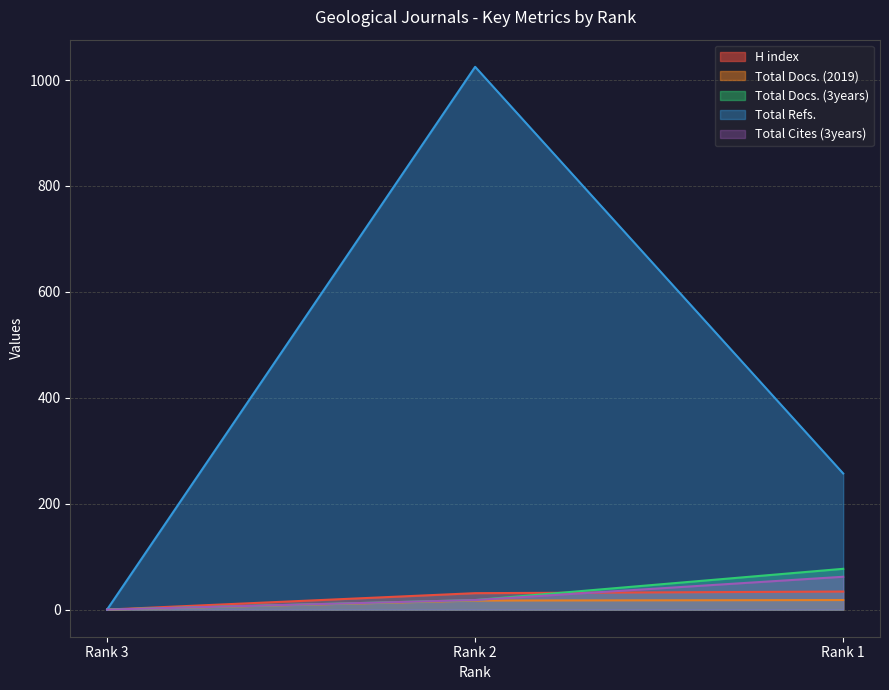

Is it true that Total Cites (3years) equals 21 at Rank 3?

False